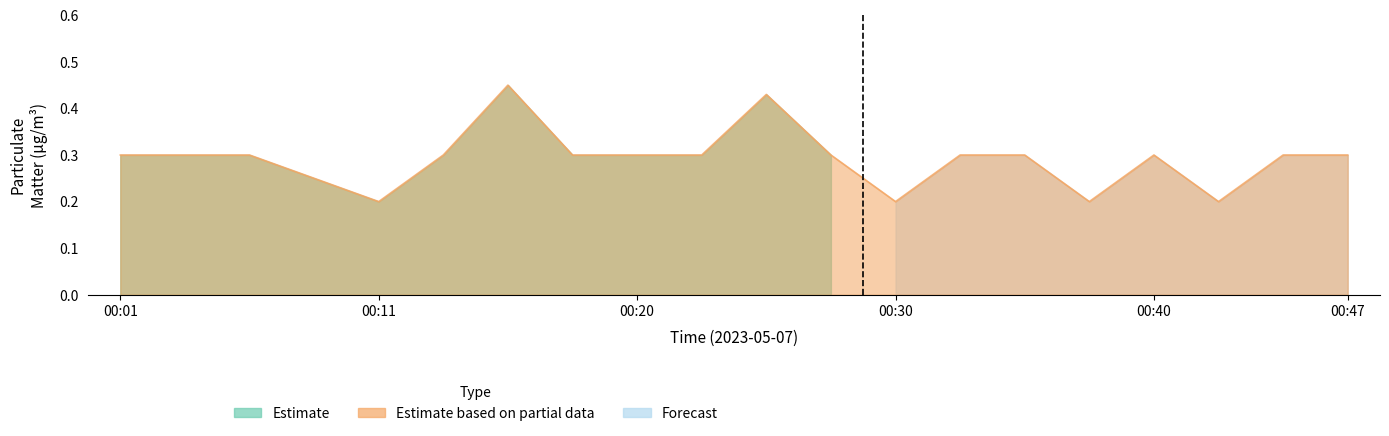

How many lines are shown in the chart?

1